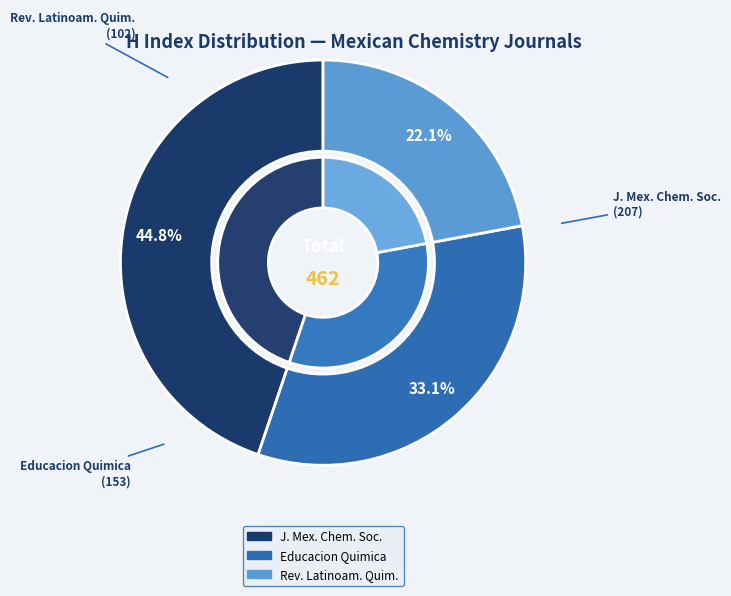

Which slice is the smallest?

Revista Latinoamericana de Quimica